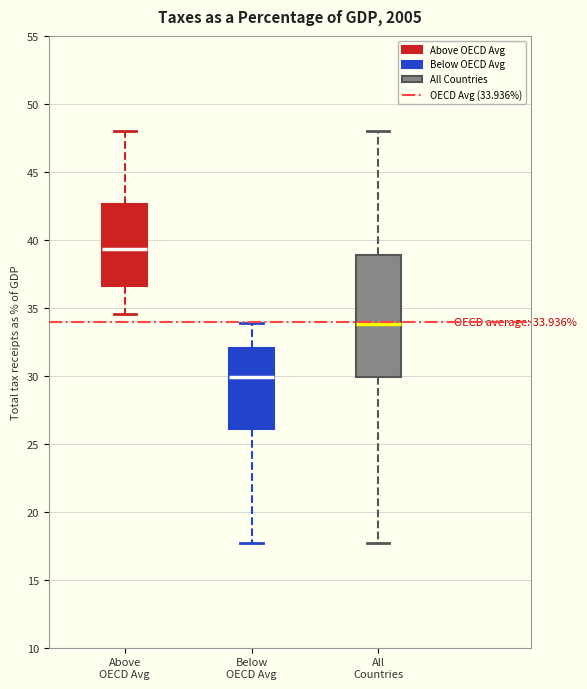

Comparing the boxes themselves (not the whiskers), which one is the tallest?

All Countries